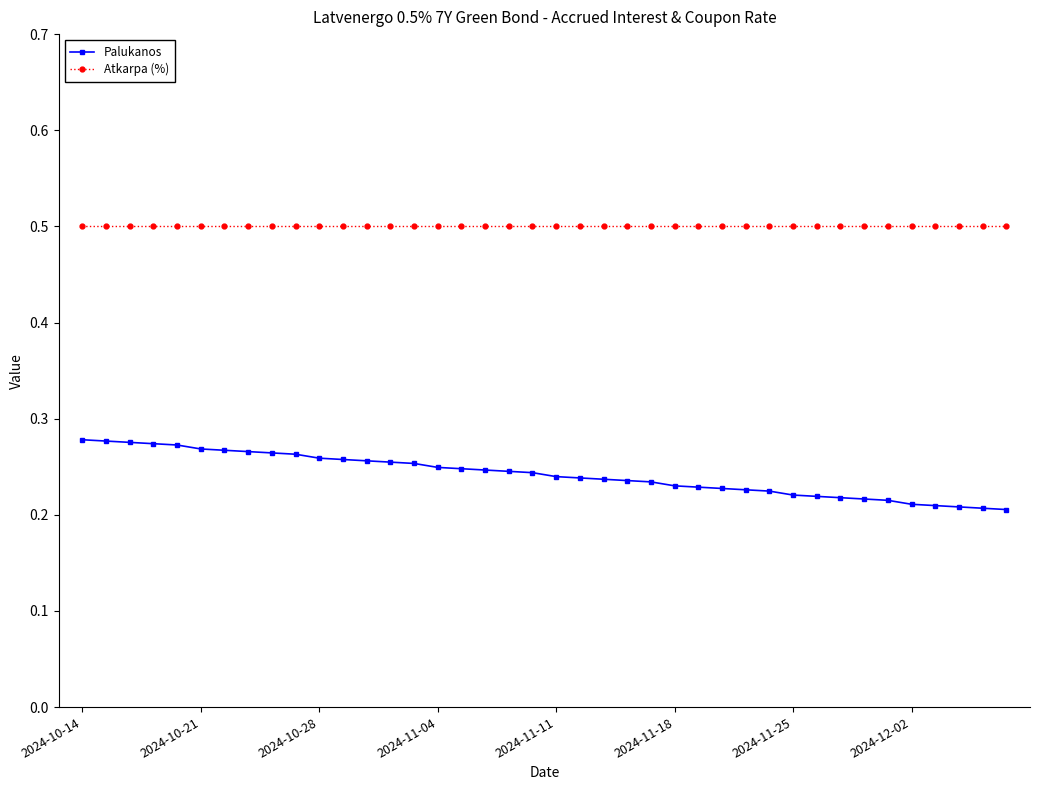

List the series in order of their peak value, highest first.

Atkarpa (%), Palukanos